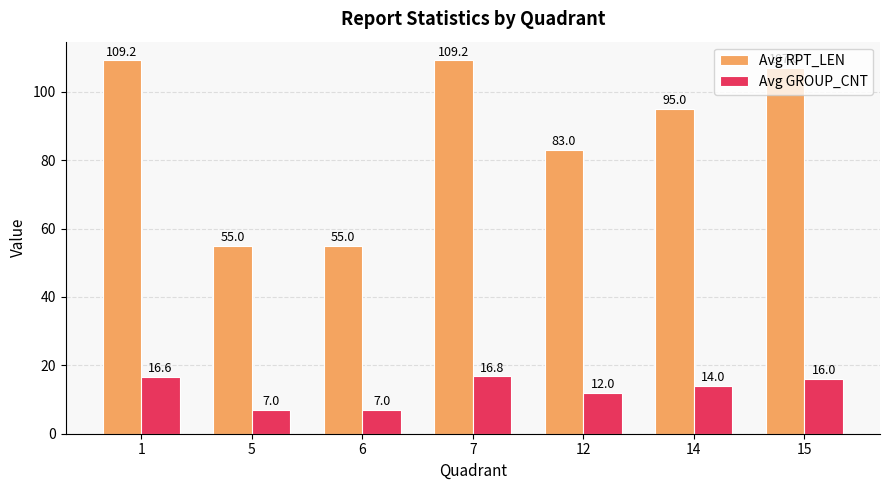

The value of Avg GROUP_CNT at 6 is 7.0. True or false?

True